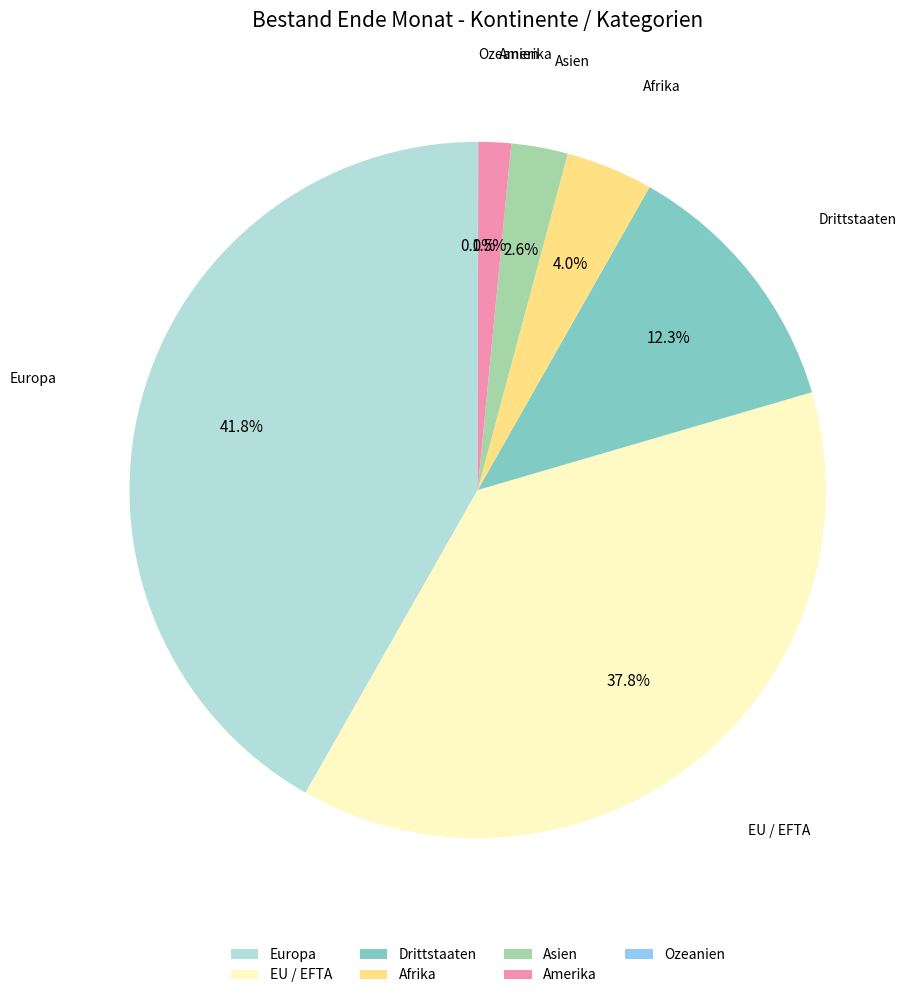

Which has a higher value, EU / EFTA or Asien?

EU / EFTA